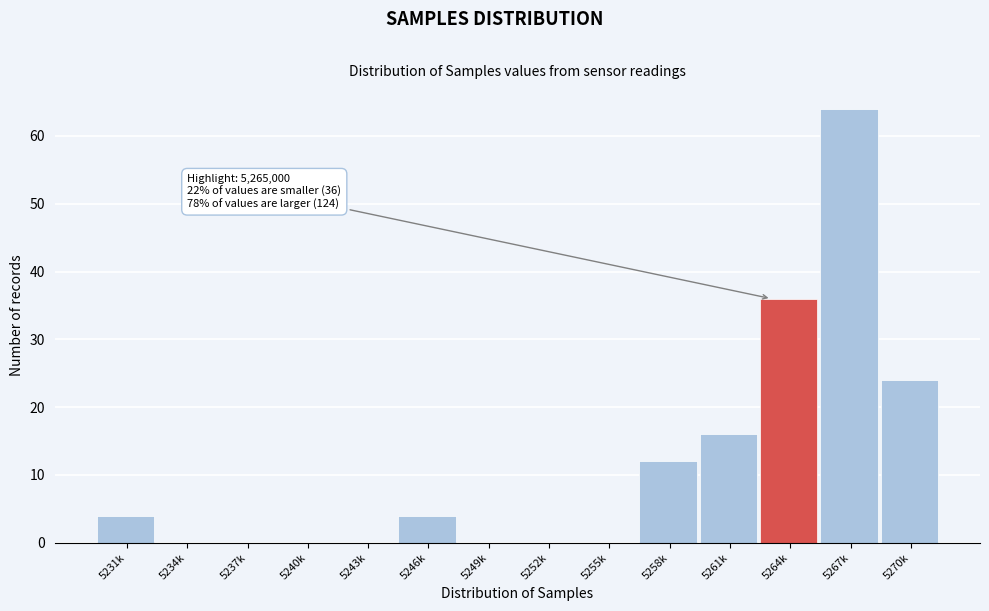

Reading left to right, list all the values displayed in this chart.

5231k=4	5234k=0	5237k=0	5240k=0	5243k=0	5246k=4	5249k=0	5252k=0	5255k=0	5258k=12	5261k=16	5264k=36	5267k=64	5270k=24